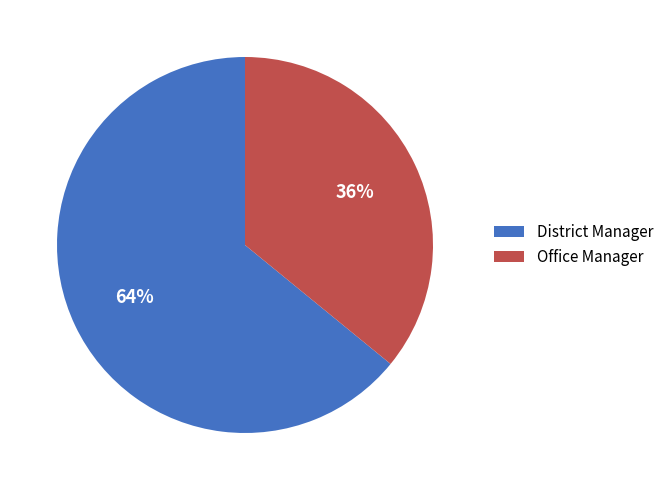

Is it true that District Manager is 64% of the pie?

True